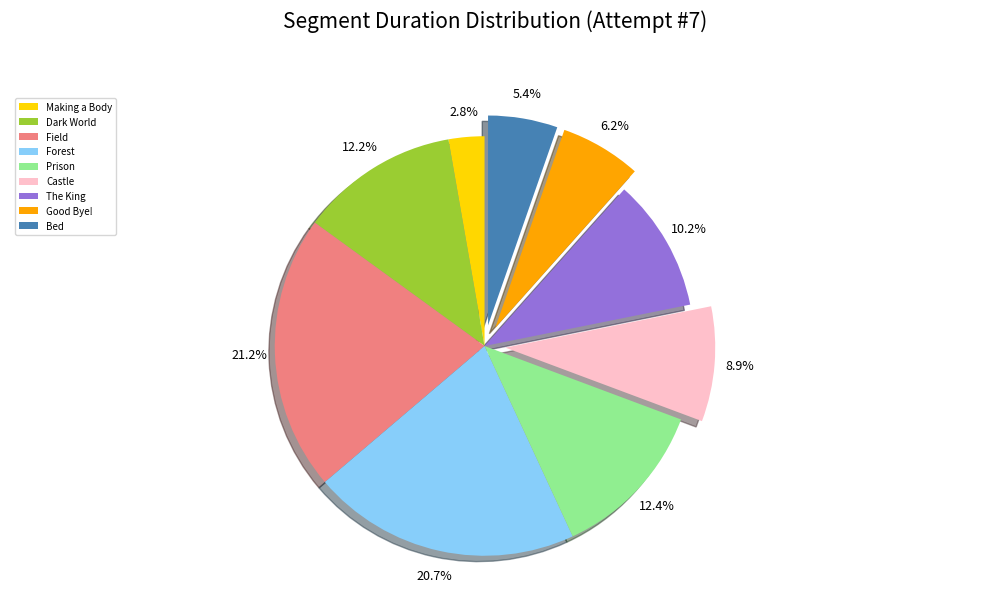

What percentage is NOT represented by Field?

78.8%